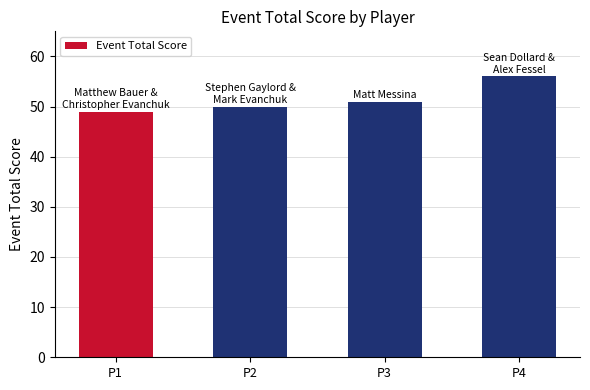

How many bars are there in total?

4